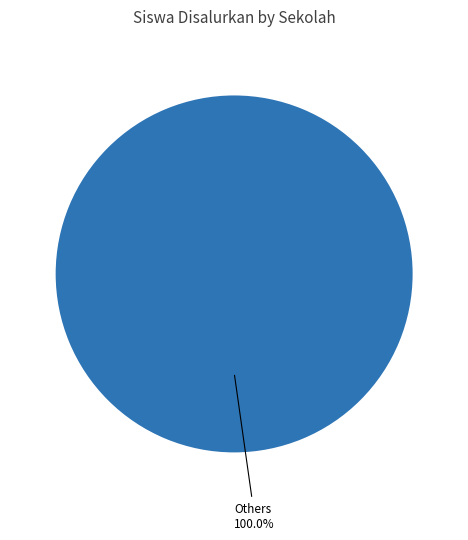

Does any single category account for the majority?

Yes